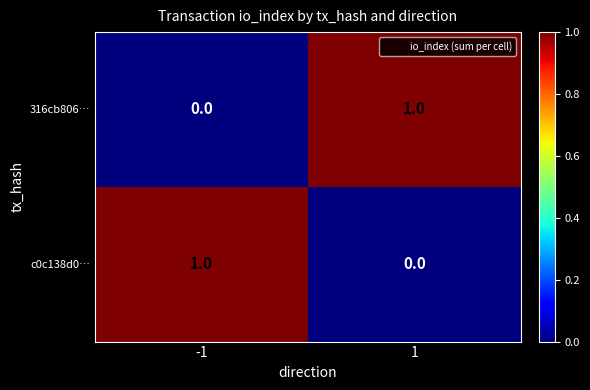

Rank the categories by 316cb806… value from highest to lowest.

1, -1